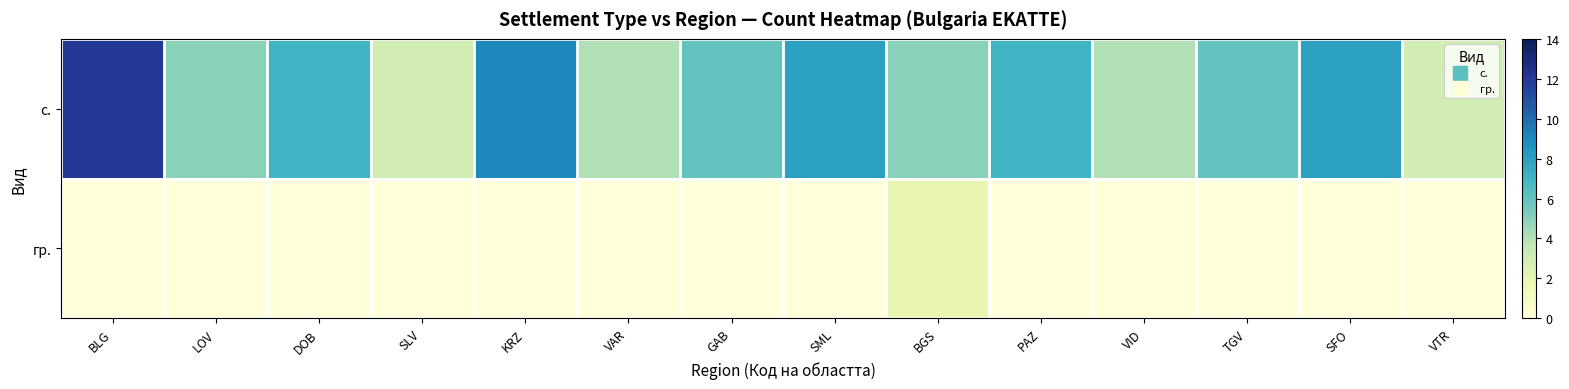

At how many categories does at least one series exceed 4?

10